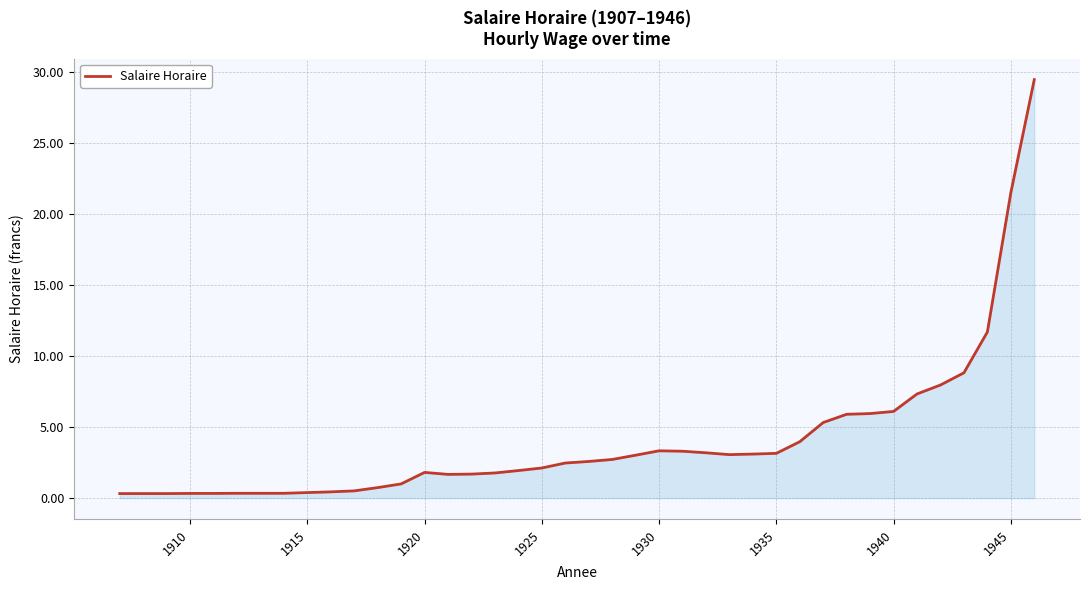

Does the chart display data point markers on the line(s)?

No